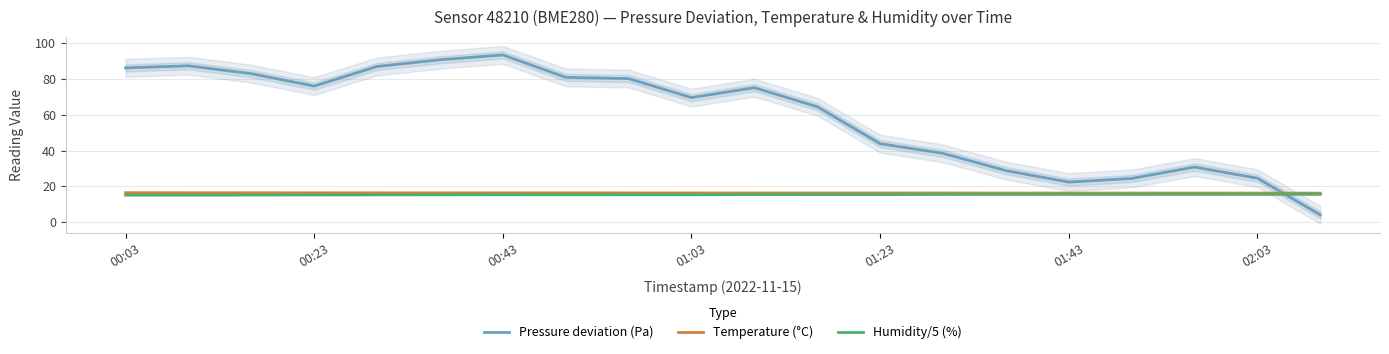

How many series are shown in this chart?

3